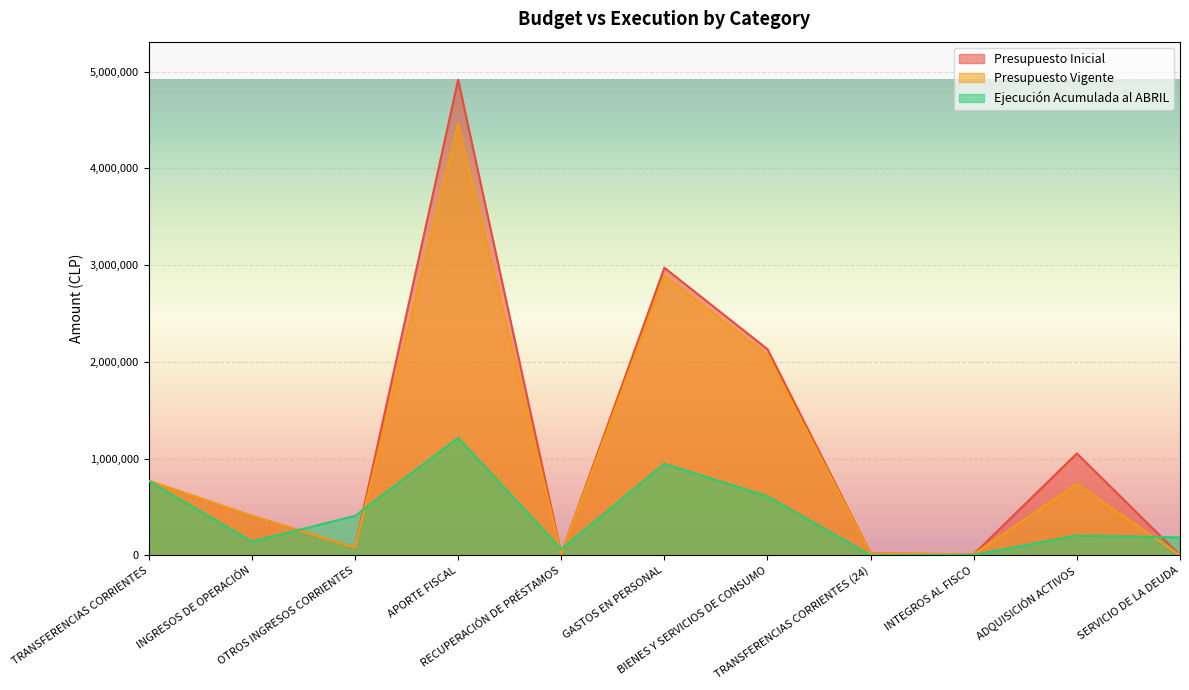

What is the difference between the maximum and second lowest values in the Ejecución Acumulada al ABRIL series?

1208772